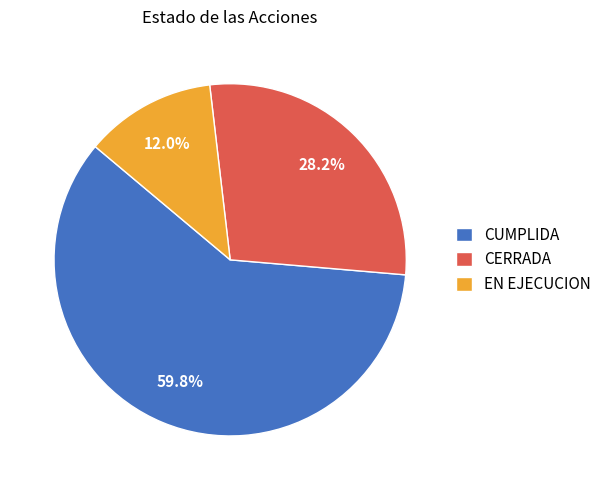

To the nearest percent, what portion does CUMPLIDA represent?

60%